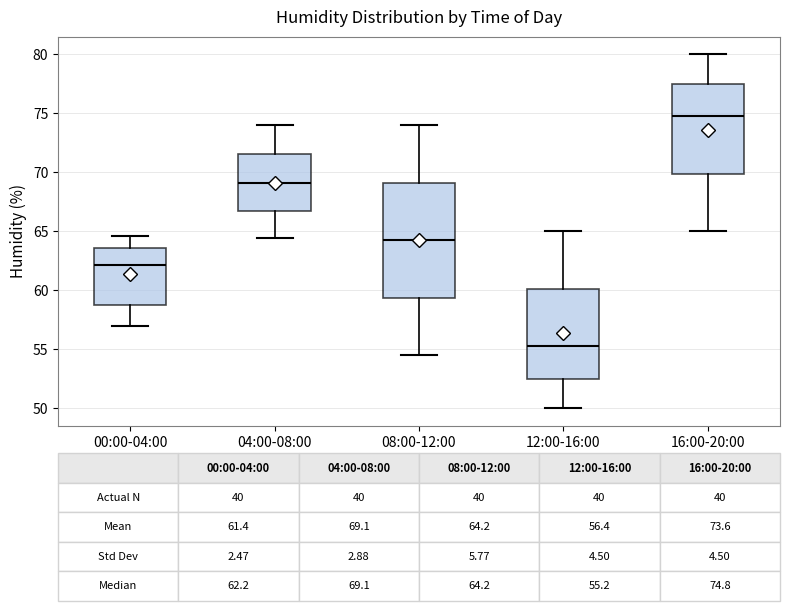

Which box is the tallest, from its lower edge to its upper edge?

08:00-12:00